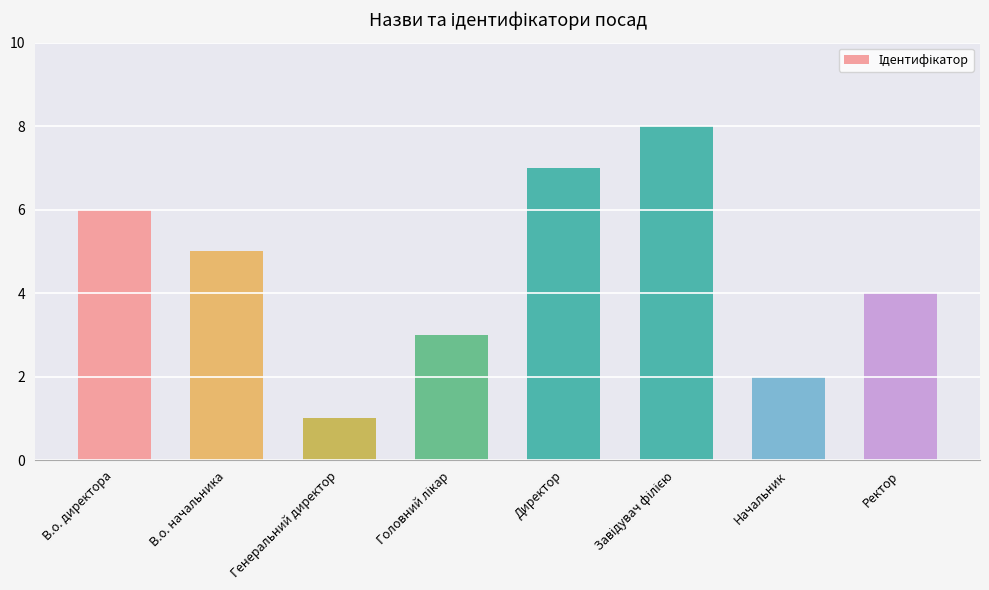

Count the values in the range 3 to 7.

5